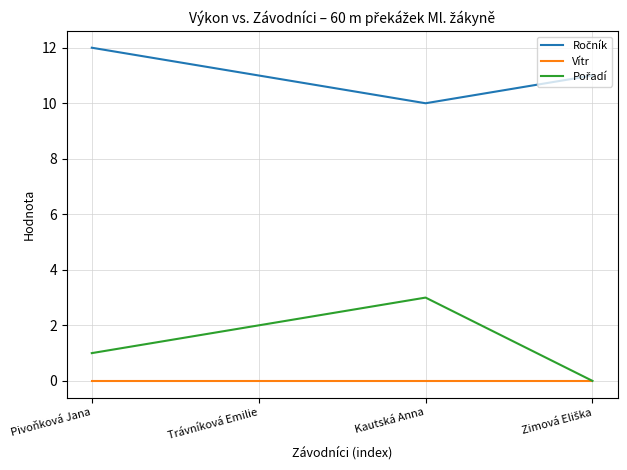

How many lines are shown in the chart?

3